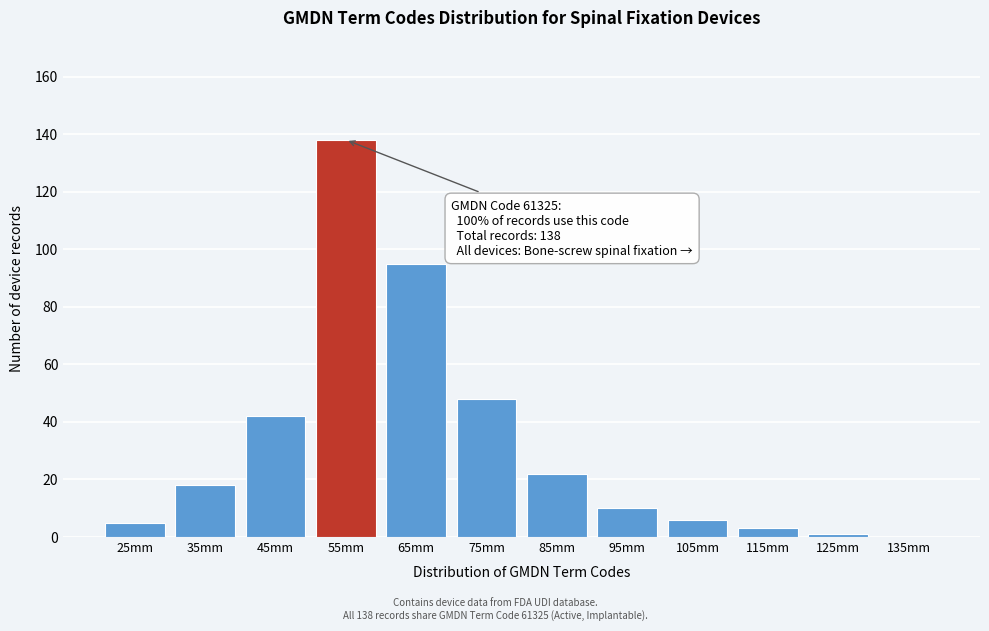

Reading left to right, what are all the values shown in this chart?

25mm=5	35mm=18	45mm=42	55mm=138	65mm=95	75mm=48	85mm=22	95mm=10	105mm=6	115mm=3	125mm=1	135mm=0